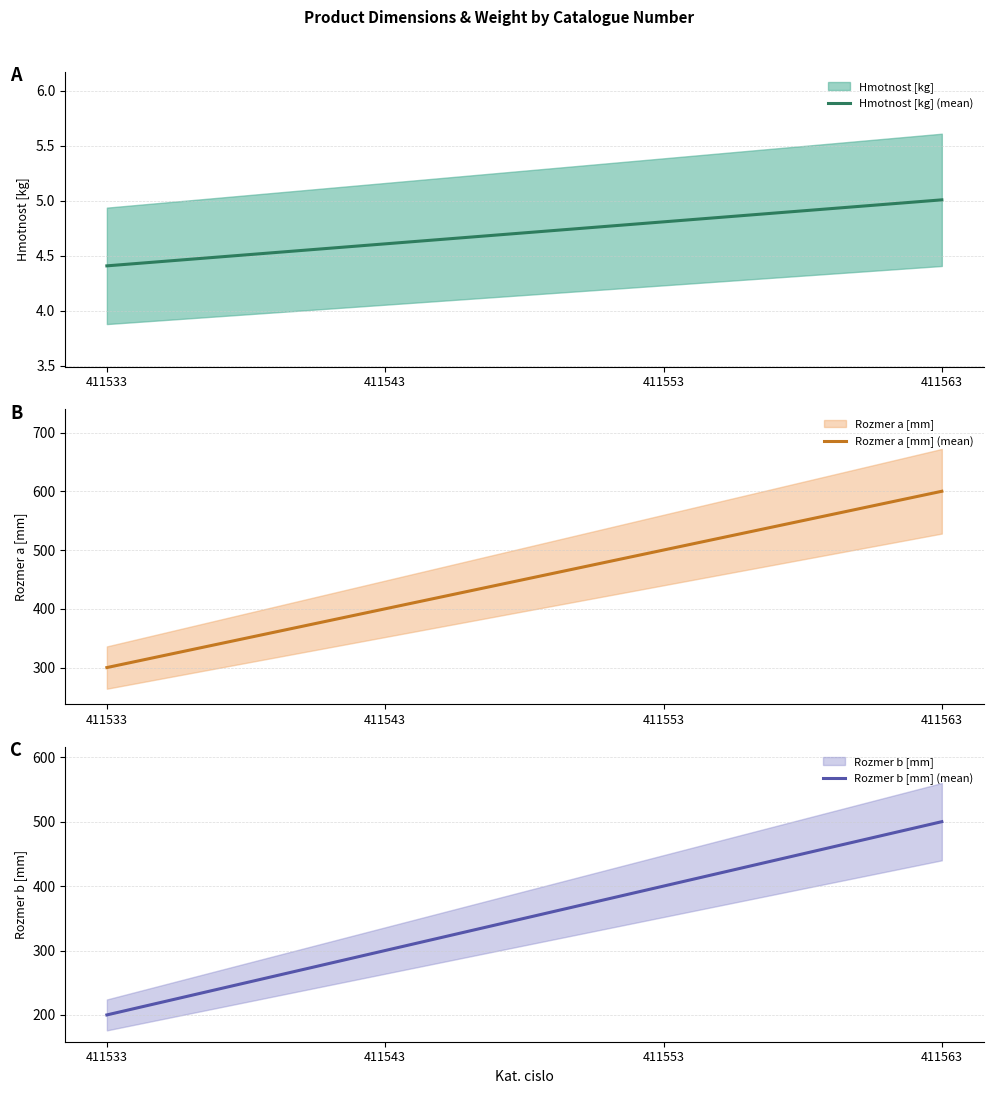

Does the chart display data point markers on the line(s)?

No